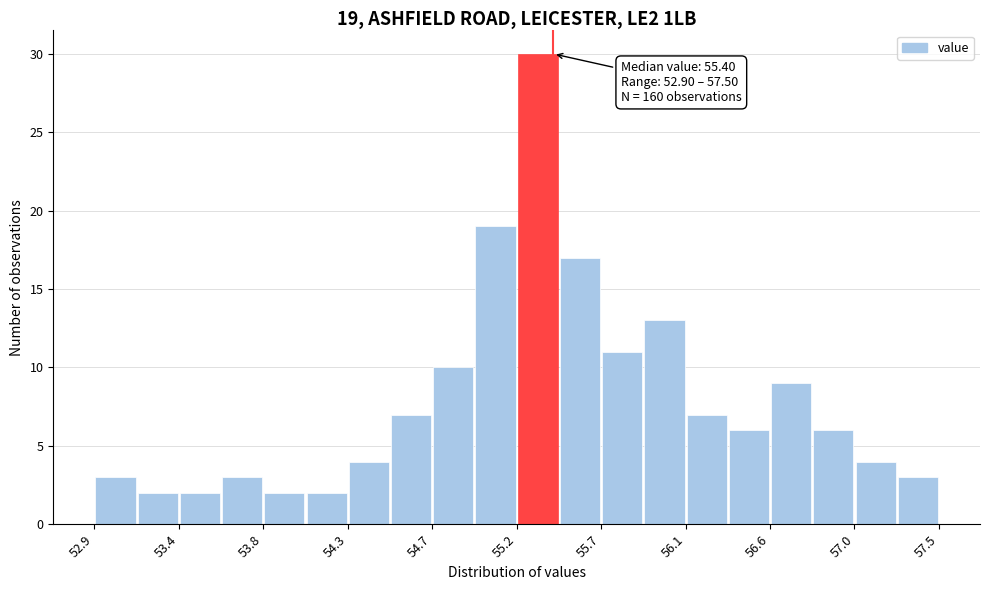

Which range on the x-axis has the tallest bar?

55.20 to 55.43